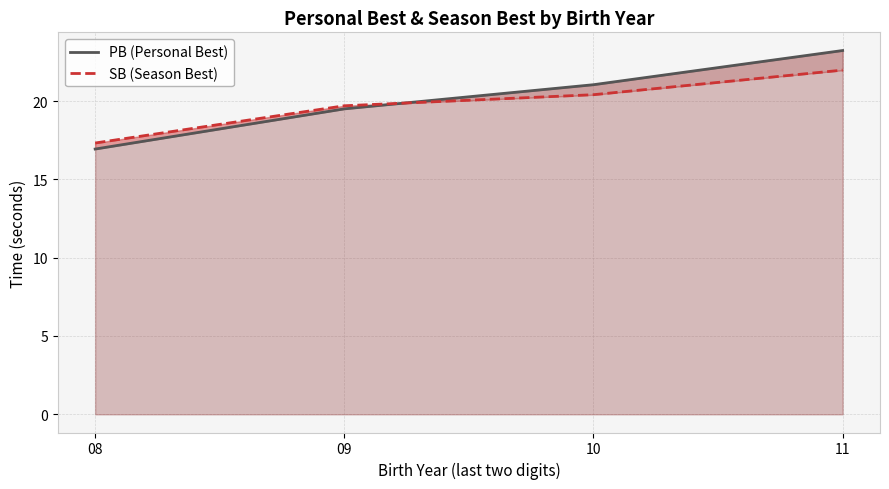

Rank the series by their maximum value, from lowest to highest.

SB (Season Best), PB (Personal Best)